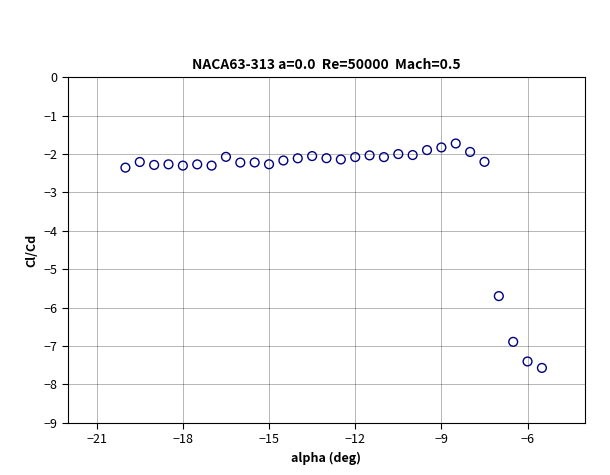

What is the range of Y values (max minus min)?

5.8